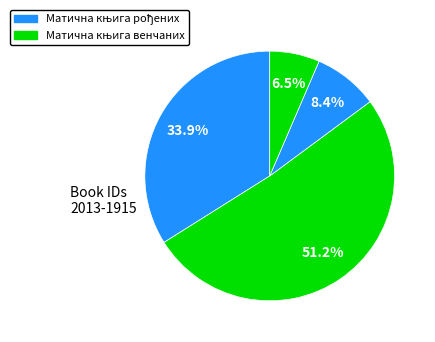

How many slices are in this pie chart?

4